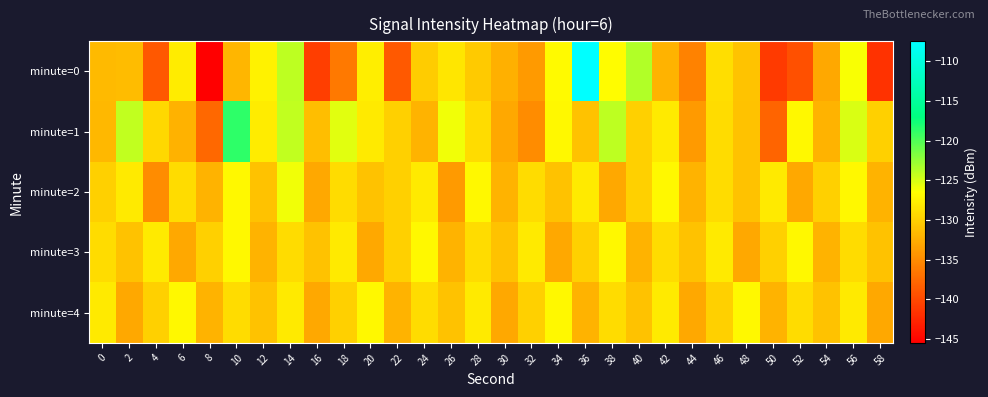

Which label corresponds to the largest value in the chart?

36